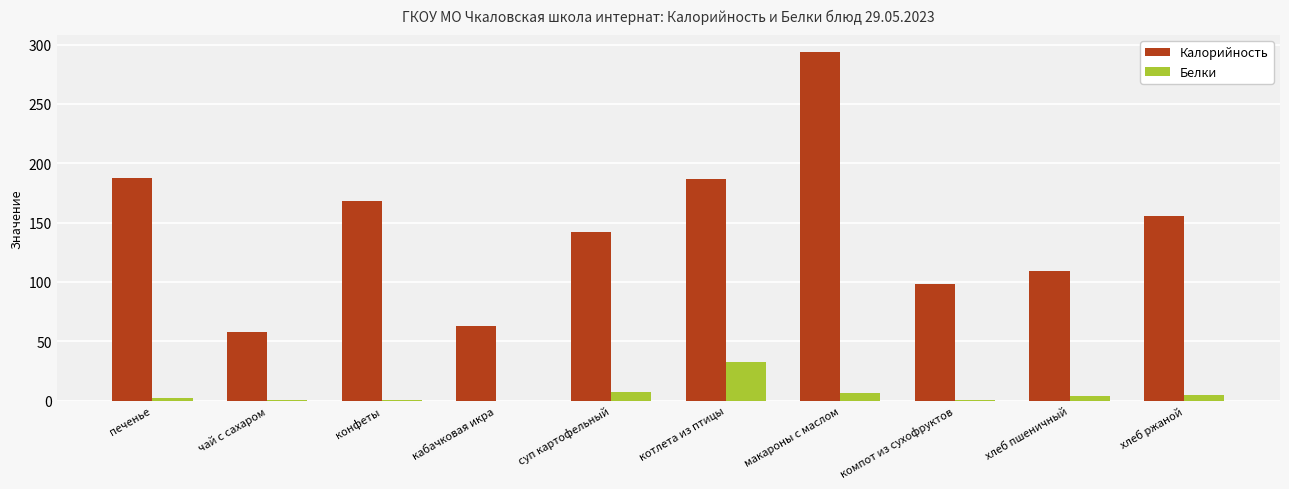

The Калорийность series shows 153.4 at хлеб пшеничный. True or false?

False